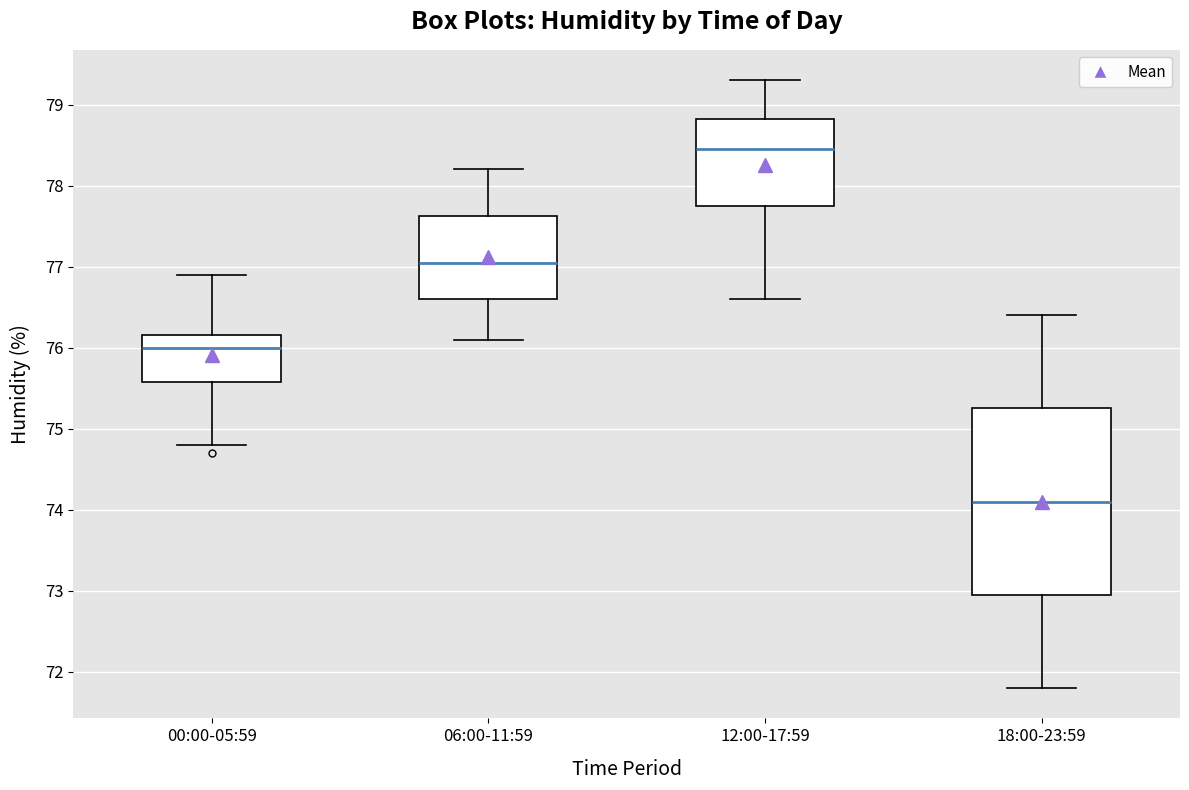

Where does the median line of the box for 12:00-17:59 sit on the y-axis? The values are not printed on the chart, so give them approximately, as read against the axis.

78.5